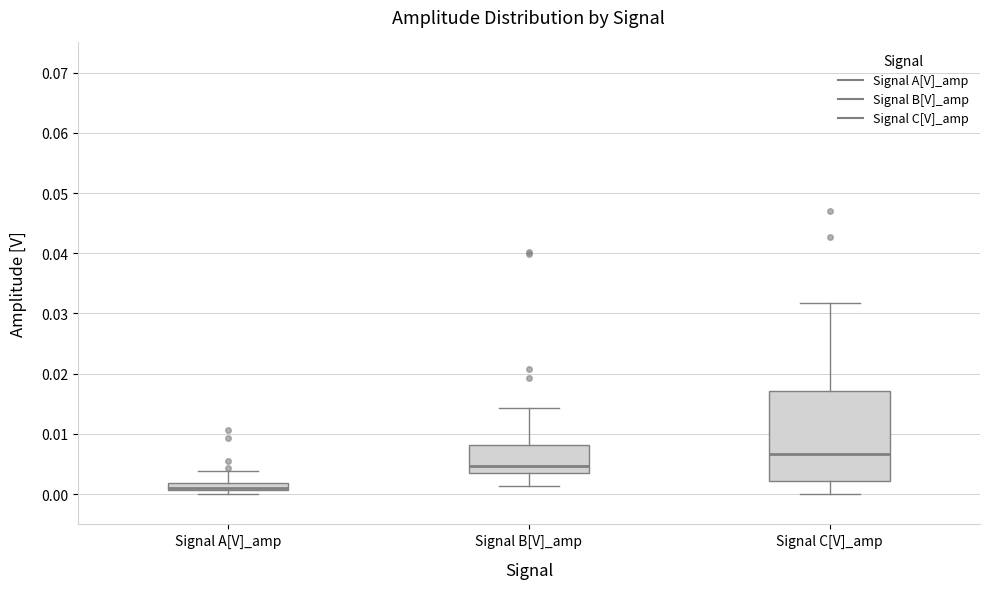

Comparing the boxes themselves (not the whiskers), which one is the tallest?

Signal C[V]_amp